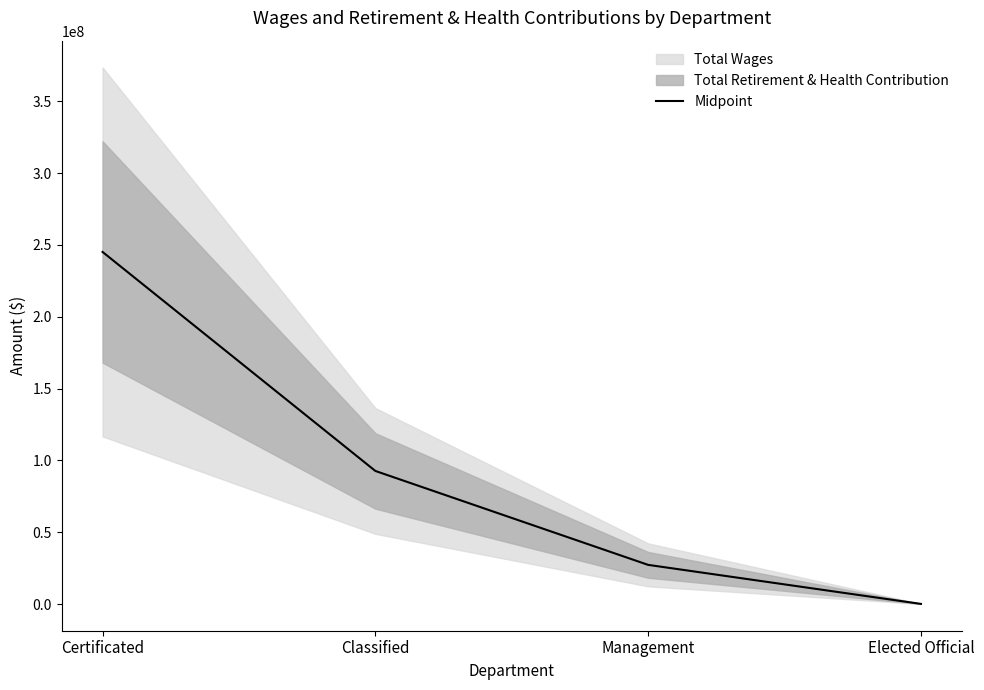

What is the label of the 4th point from the right?

Certificated